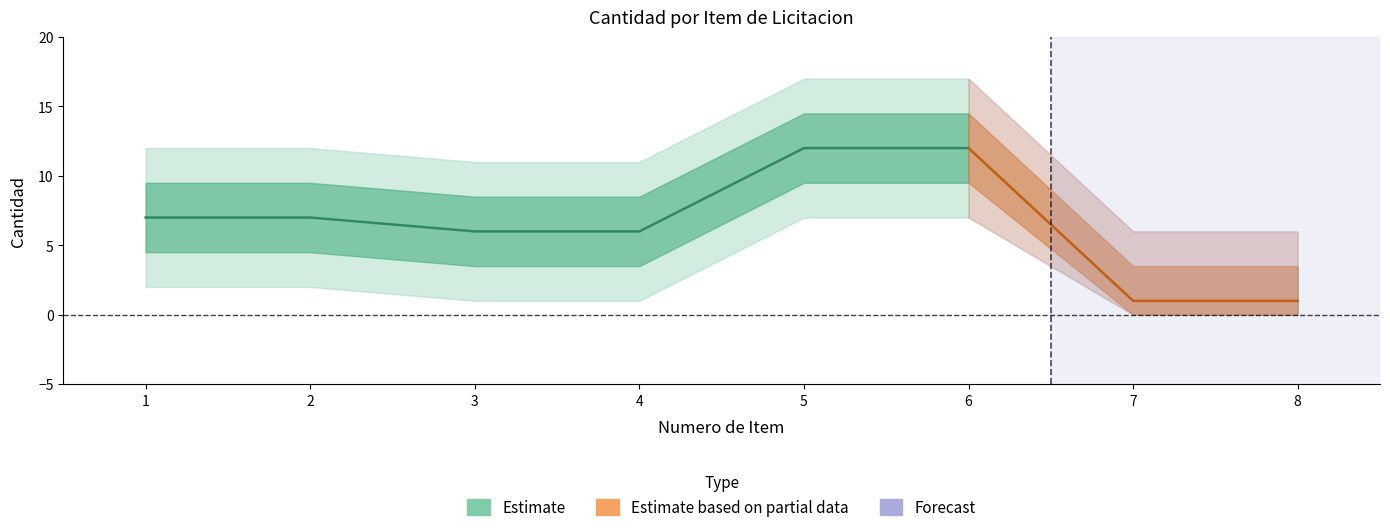

What is the difference between the maximum and minimum values?

11